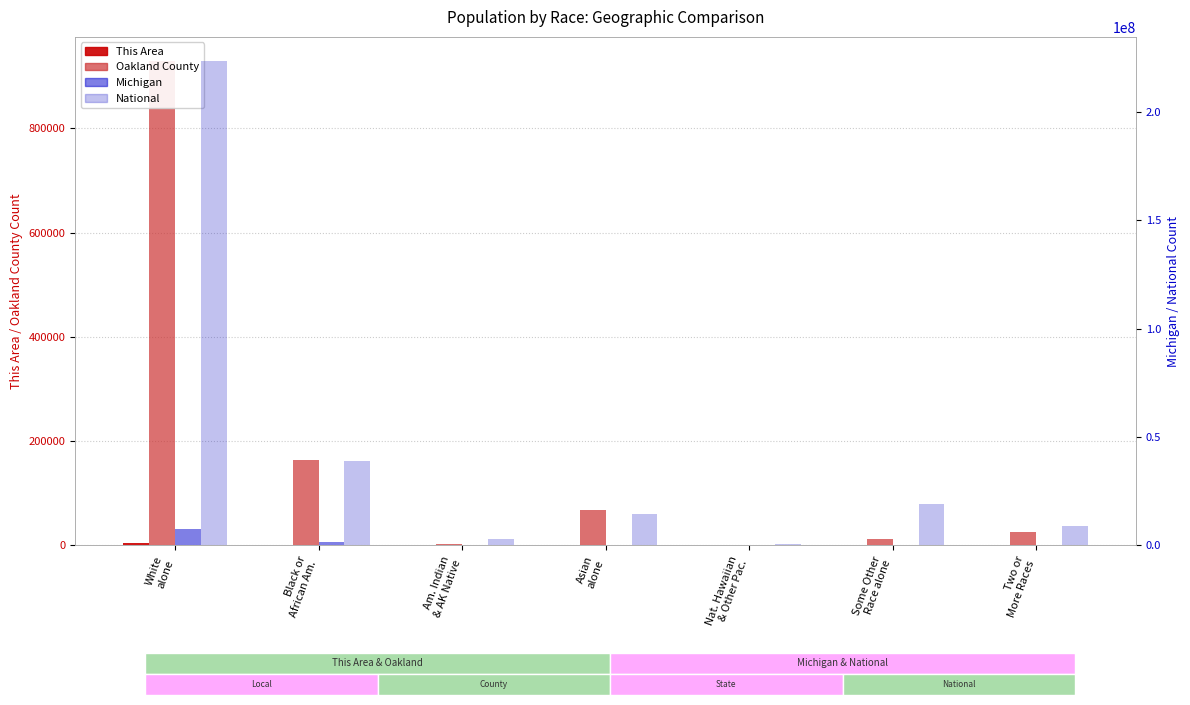

Reading left to right, list all the values displayed in this chart.

This Area: 3895	567	12	581	0	26	105
Oakland County: 928912	164078	3376	67828	254	11584	26330
Michigan: 7803120	1400362	62007	238199	2604	147029	230319
National: 223553265	38929319	2932248	14674252	540013	19107368	9009073